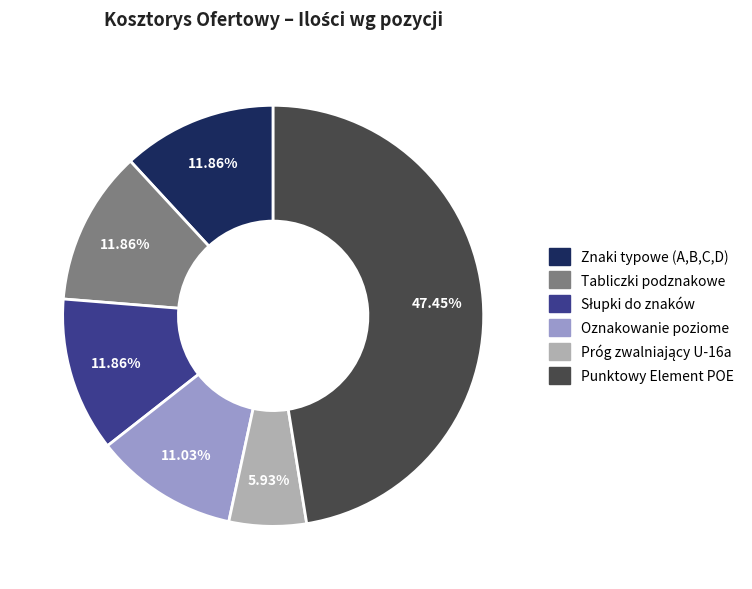

Is there a majority slice in this chart?

No